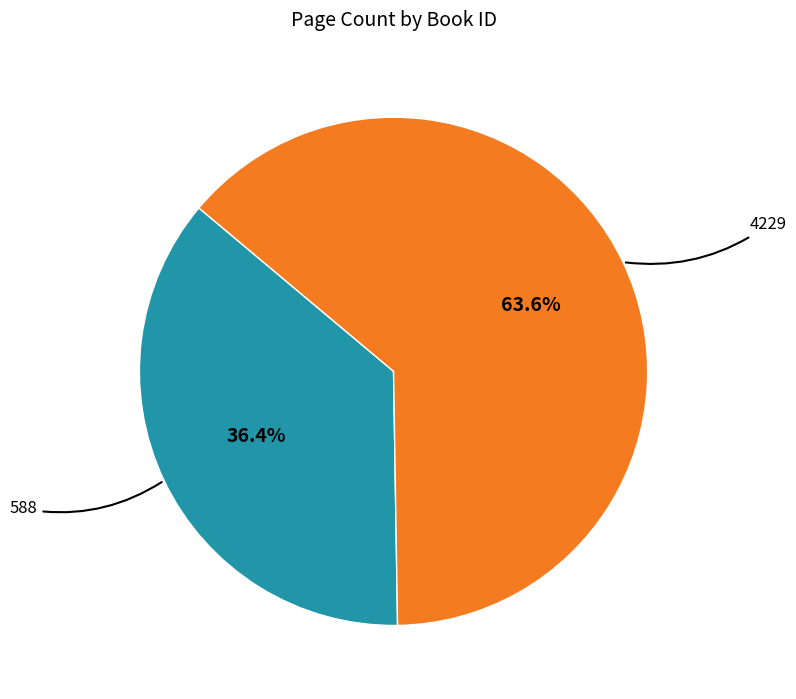

To the nearest percent, what is the difference between the largest and smallest slice percentages?

27%